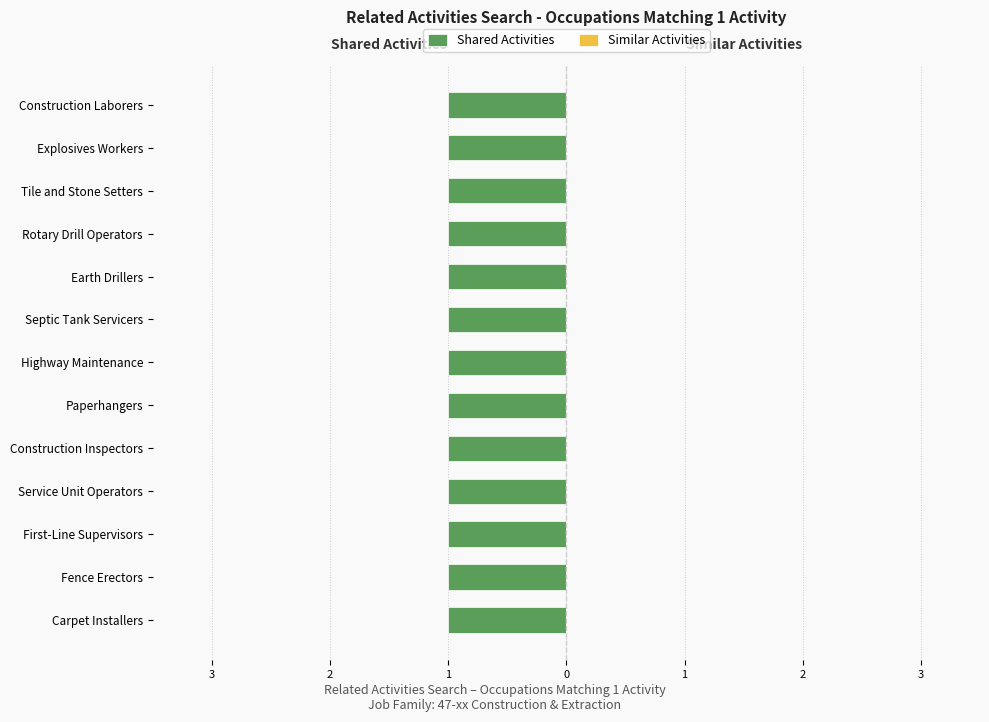

List the series in order of their overall mean, highest first.

Shared Activities, Similar Activities